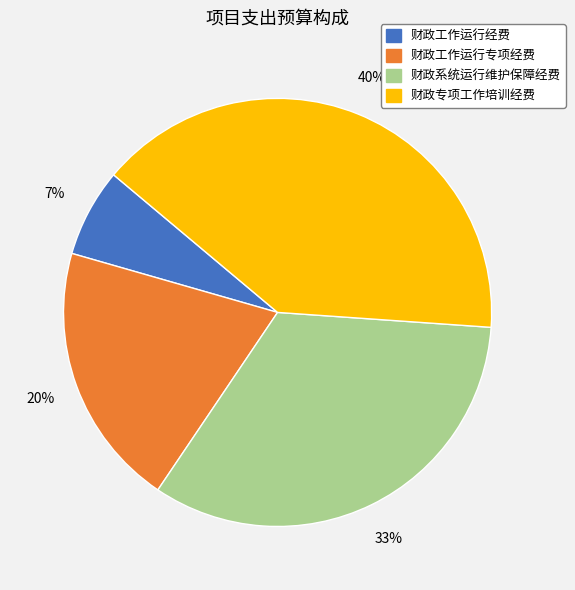

The 财政工作运行经费 slice represents 7% of the pie. True or false?

True